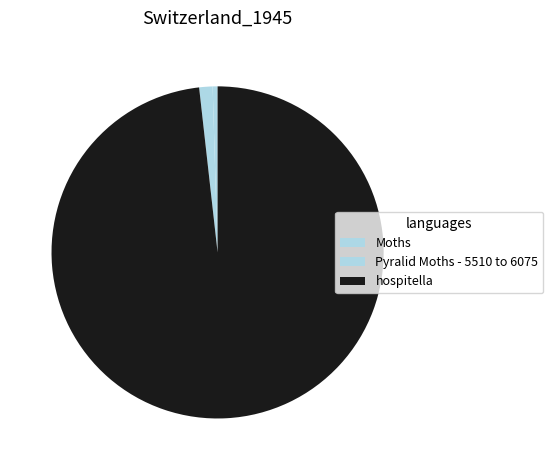

To the nearest percent, what is the average slice percentage?

33%